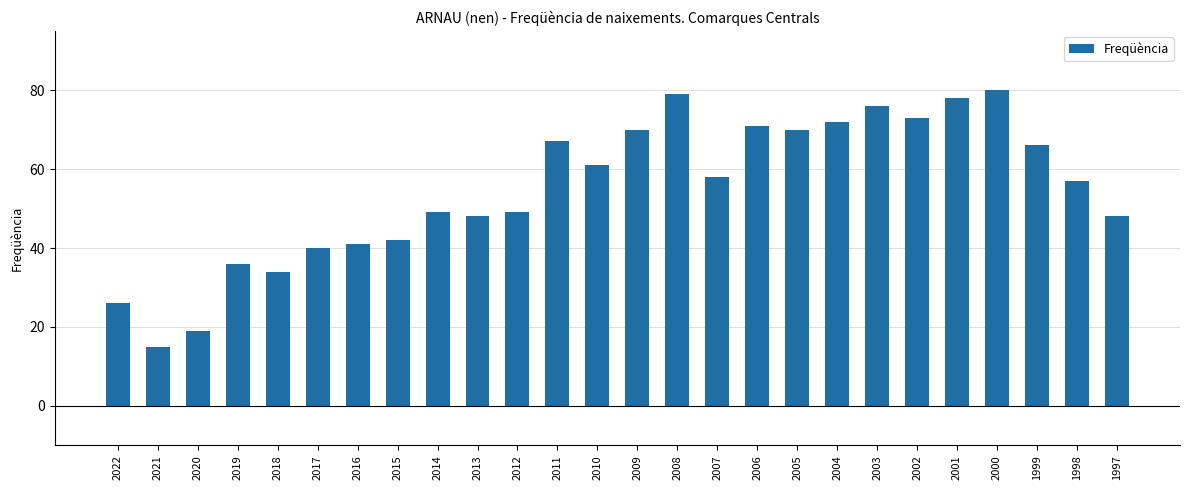

What value does the data have at 2010?

61